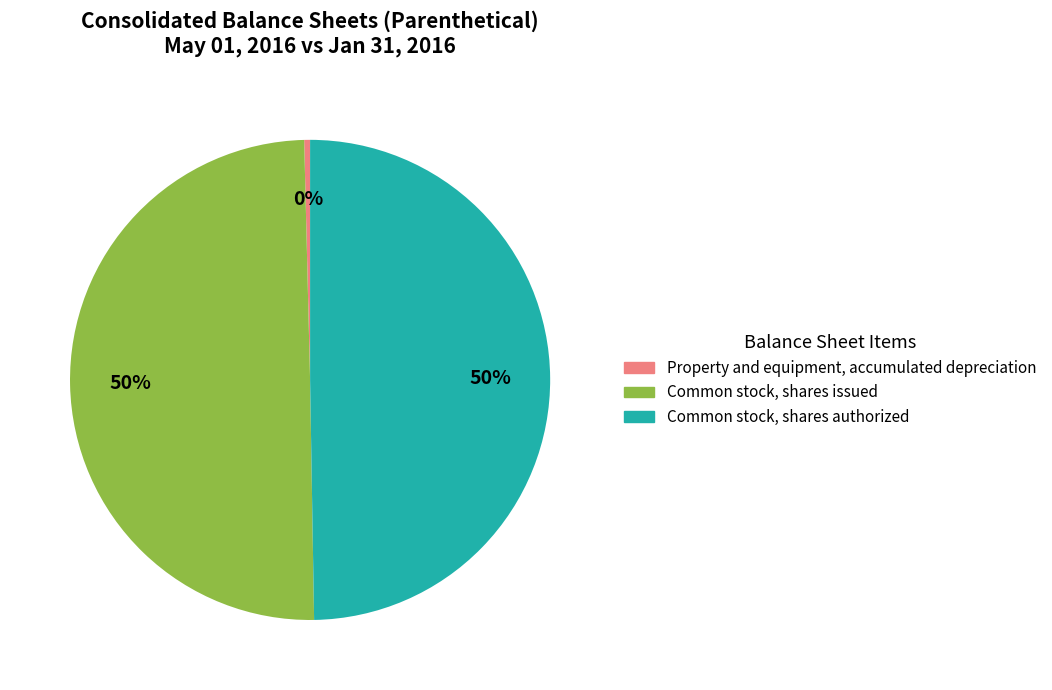

Does Property and equipment, accumulated depreciation represent more than half of the total?

No